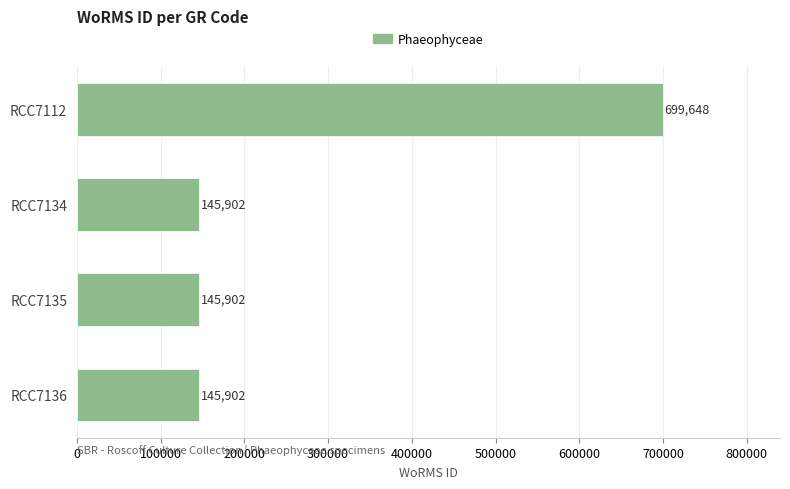

What is the value of the 2nd bar from the top?

145902